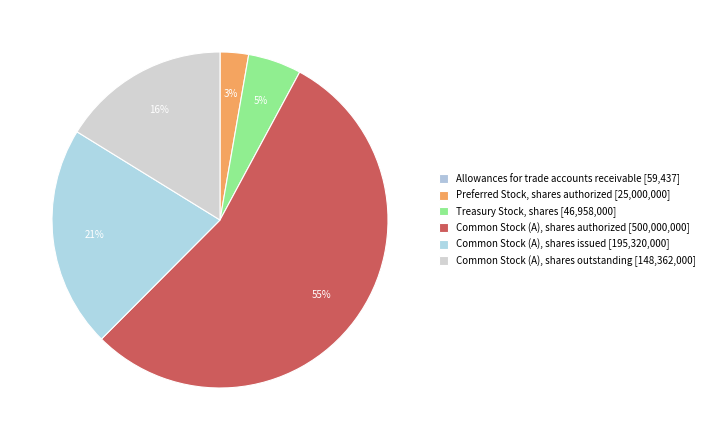

Rank the categories by value from lowest to highest.

Allowances for trade accounts receivable, Preferred Stock, shares authorized, Treasury Stock, shares, Common Stock (A), shares outstanding, Common Stock (A), shares issued, Common Stock (A), shares authorized